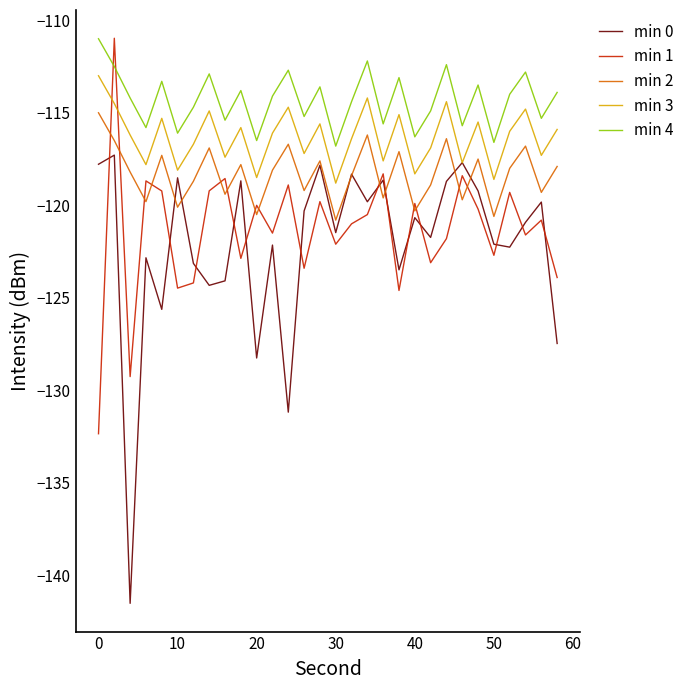

True or false: min 0 and min 1 intersect in this chart.

True